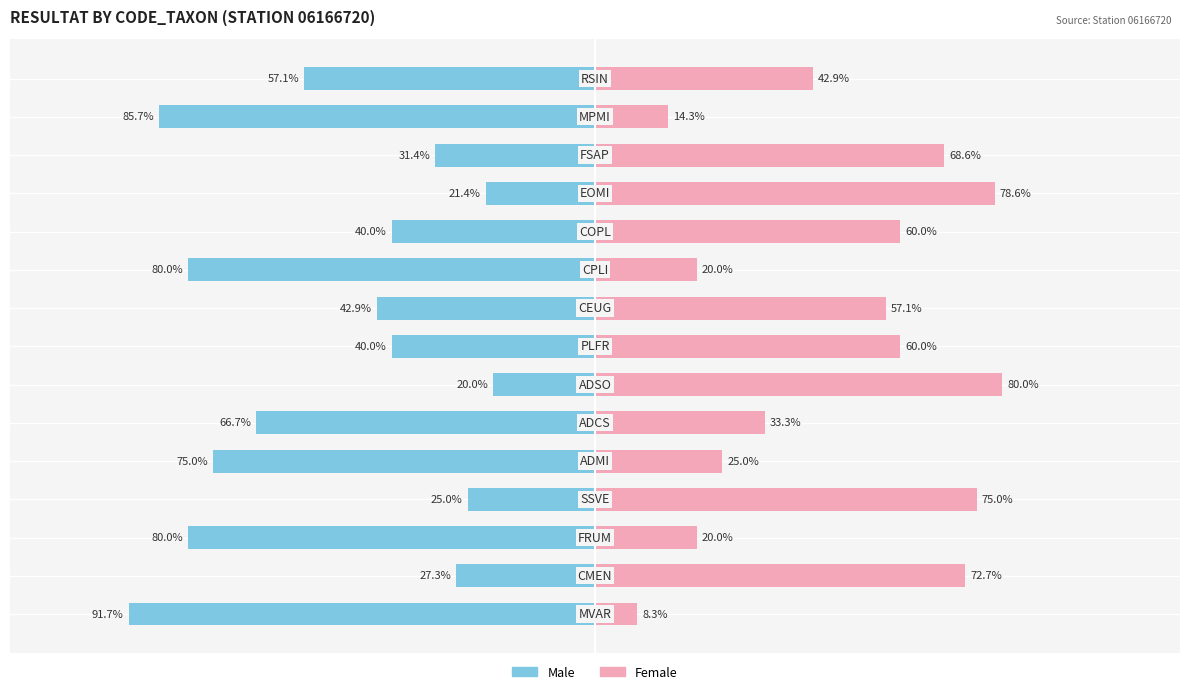

The value of Male at 7 is -40.0. True or false?

True